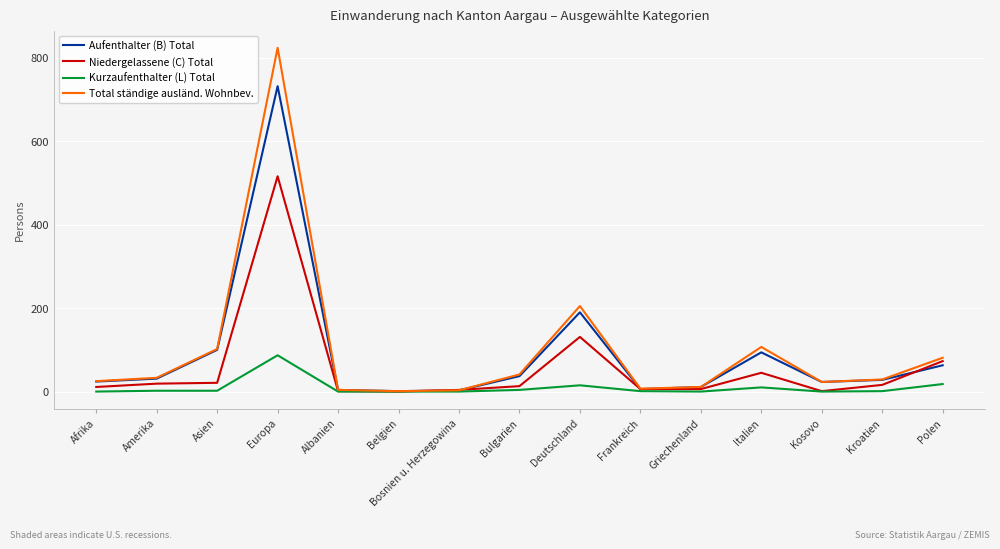

True or false: Aufenthalter (B) Total has a value of 37 at Bulgarien.

True